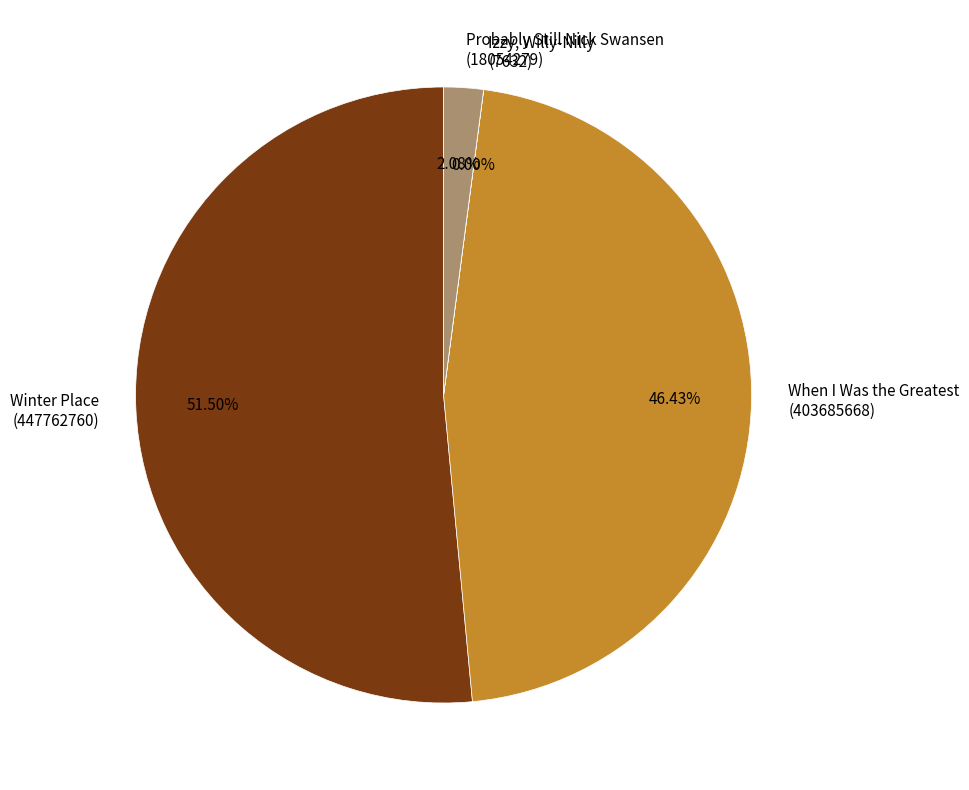

To the nearest percent, what is the average slice percentage?

25%